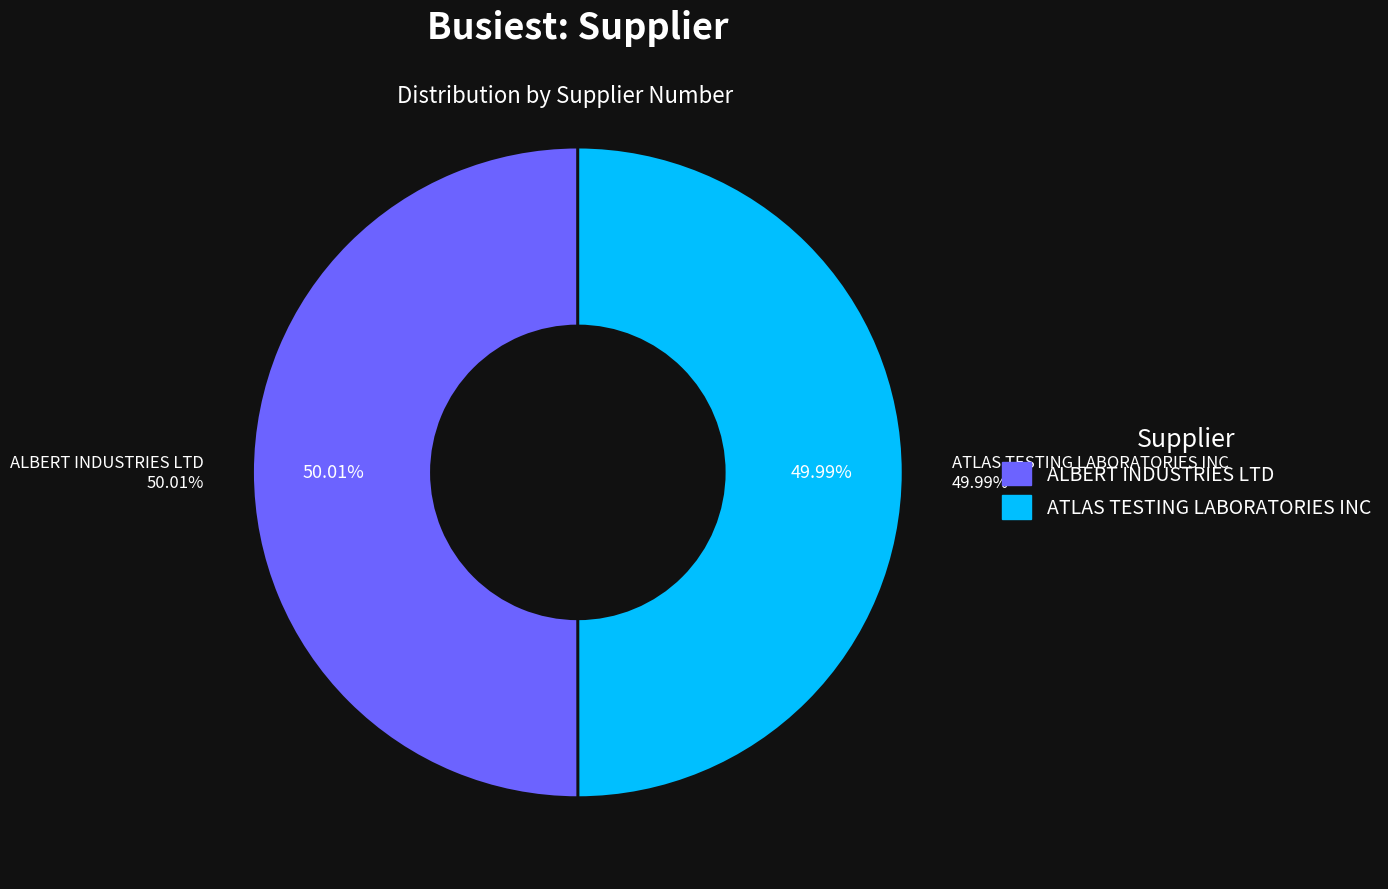

Count the number of slices in the pie.

2